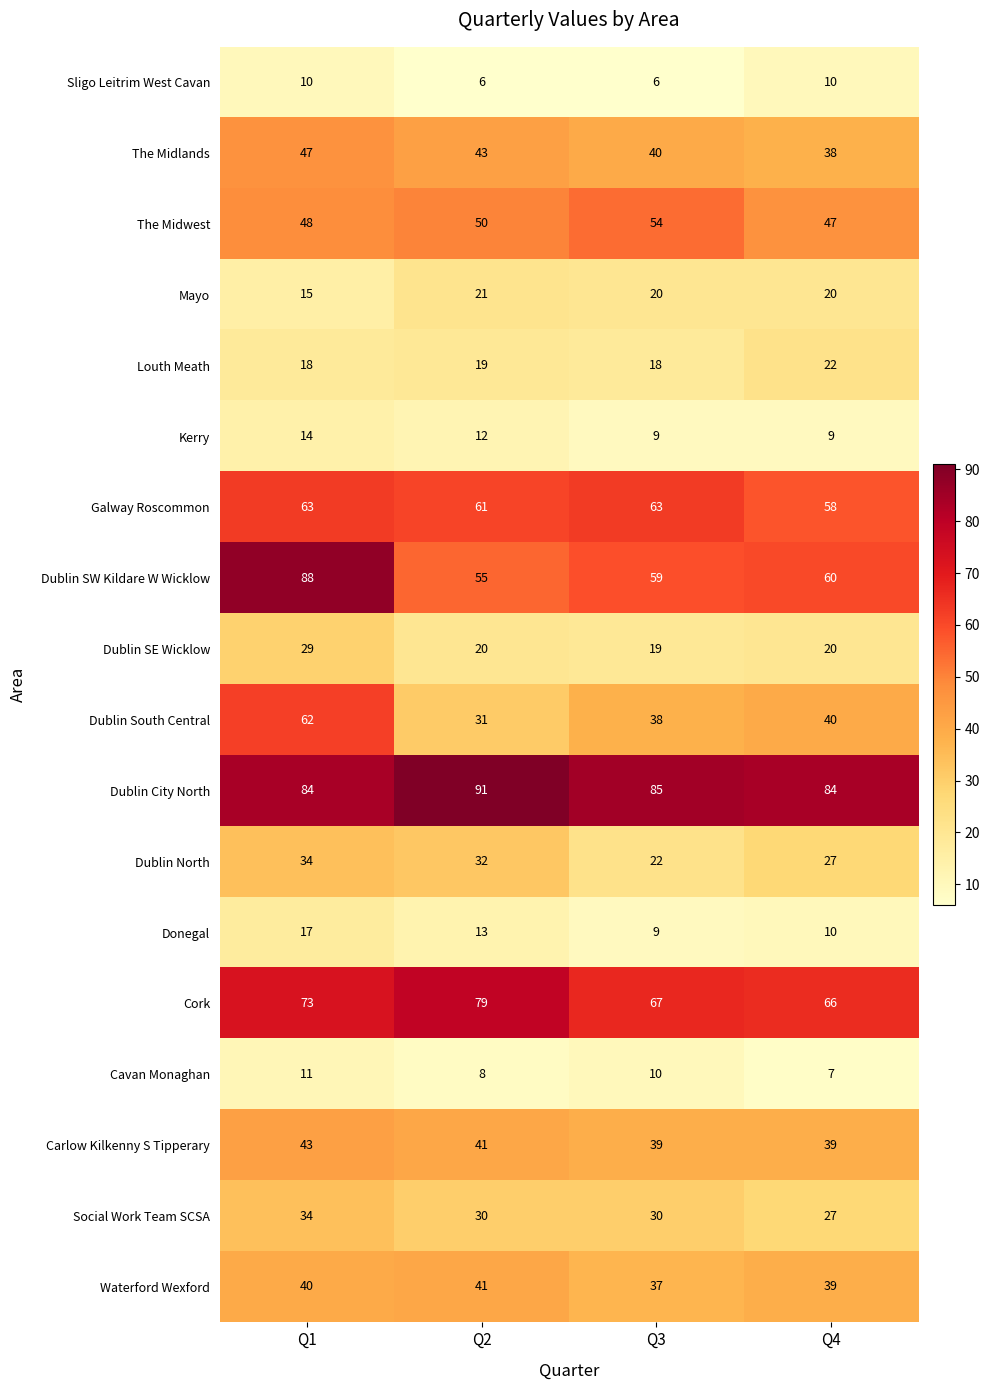

Which category has the highest value across all series?

Q2